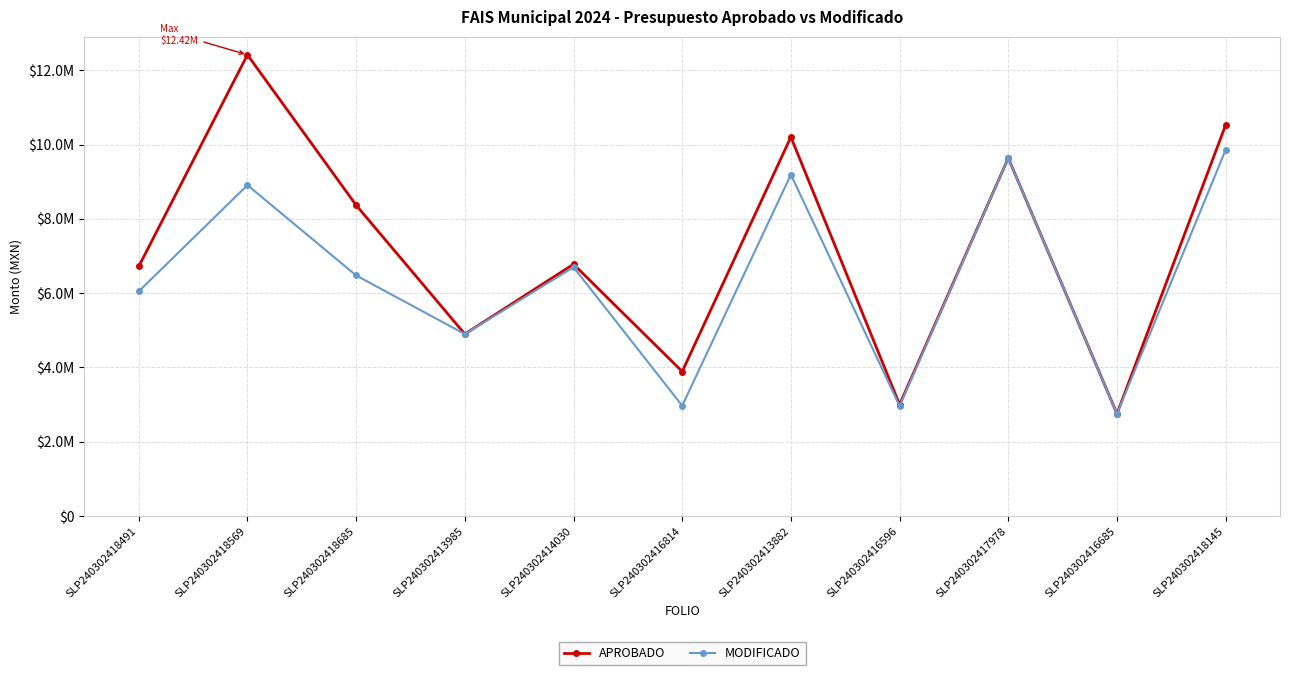

List the series in order of their peak value, highest first.

APROBADO, MODIFICADO